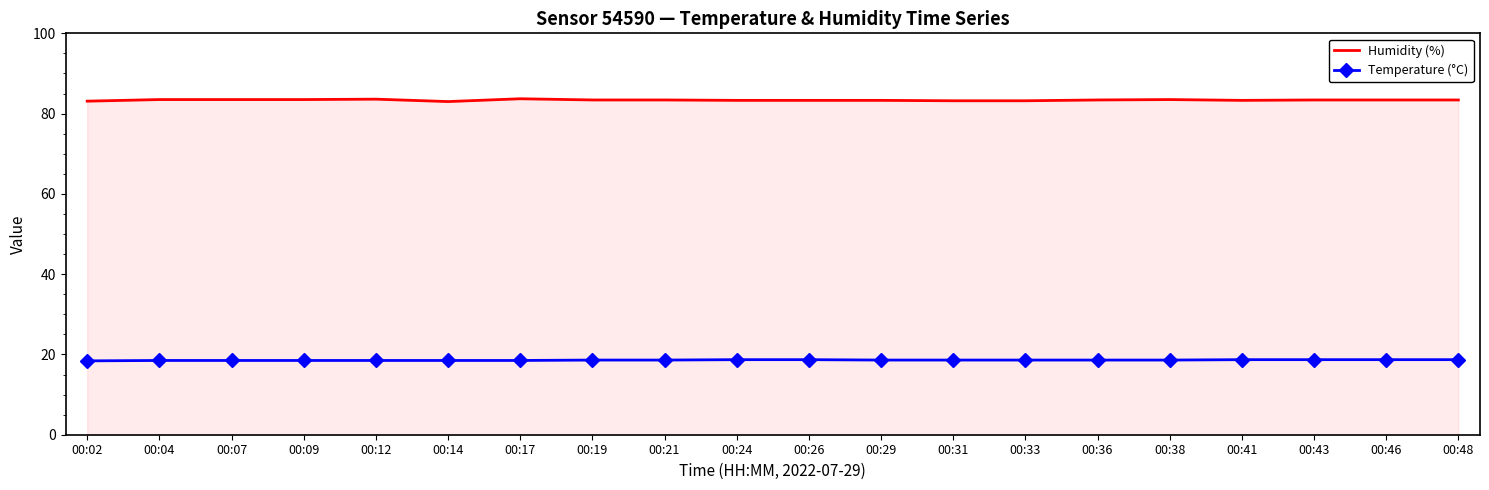

True or false: Temperature (°C) has a value of 18.6 at 00:36.

True